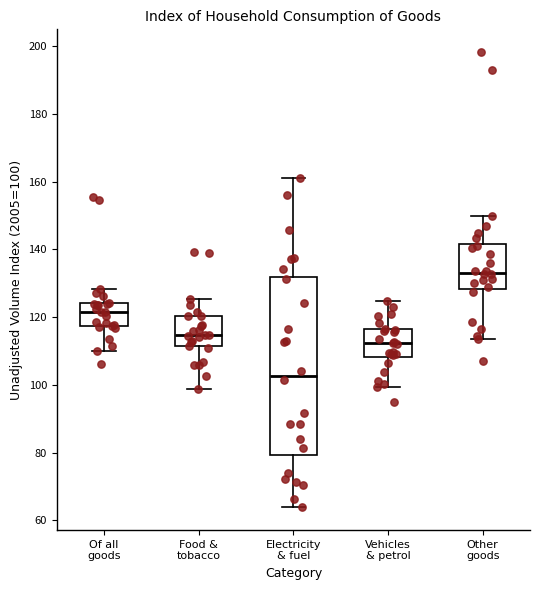

Reading left to right, read every box against the y-axis: the position of its median line, the range the box covers, and the ends of its whiskers. The values are not printed on the chart, so give them approximately, as read against the axis.

Of all goods: median 122, box 118 to 124, whiskers 110 to 128
Food & tobacco: median 114, box 112 to 120, whiskers 98 to 126
Electricity & fuel: median 102, box 80 to 132, whiskers 64 to 162
Vehicles & petrol: median 112, box 108 to 116, whiskers 100 to 124
Other goods: median 134, box 128 to 142, whiskers 114 to 150